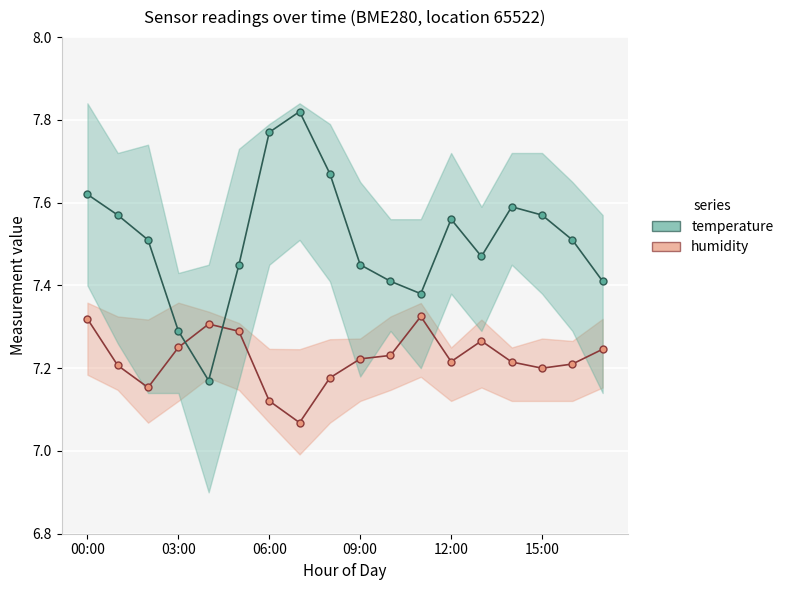

True or false: temperature has more than 0 interior local peaks.

True